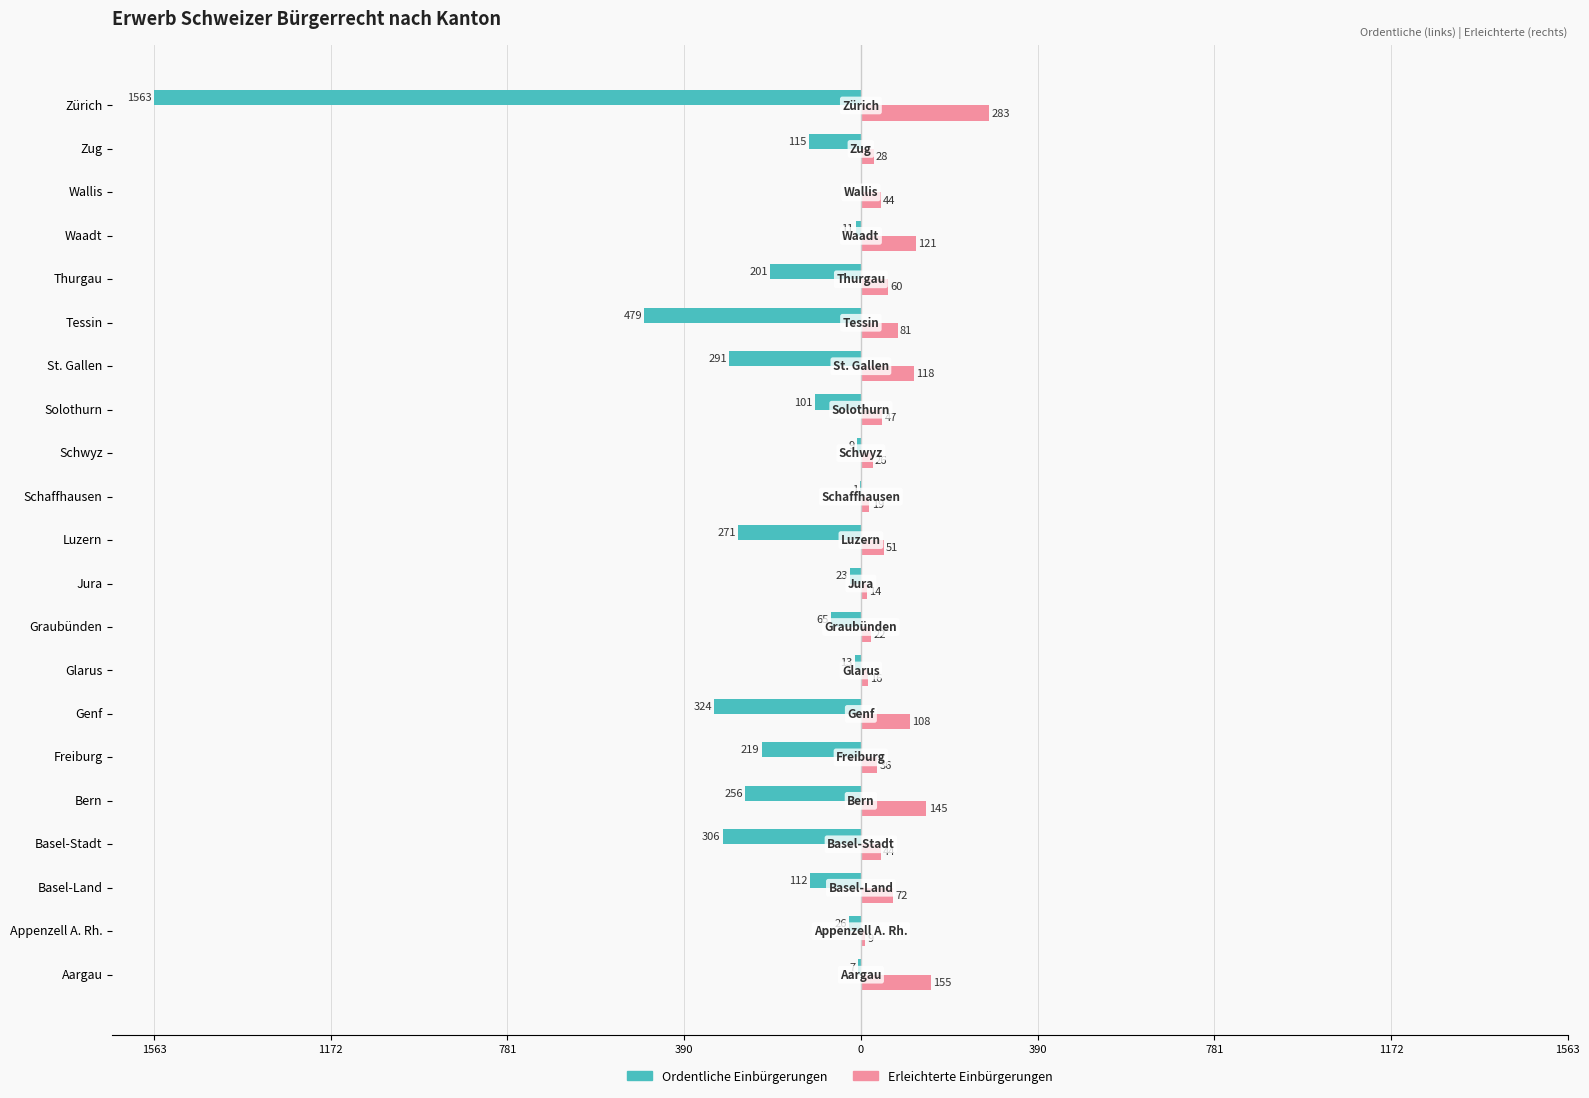

What are all the series names shown in the legend?

Ordentliche Einbürgerungen, Erleichterte Einbürgerungen